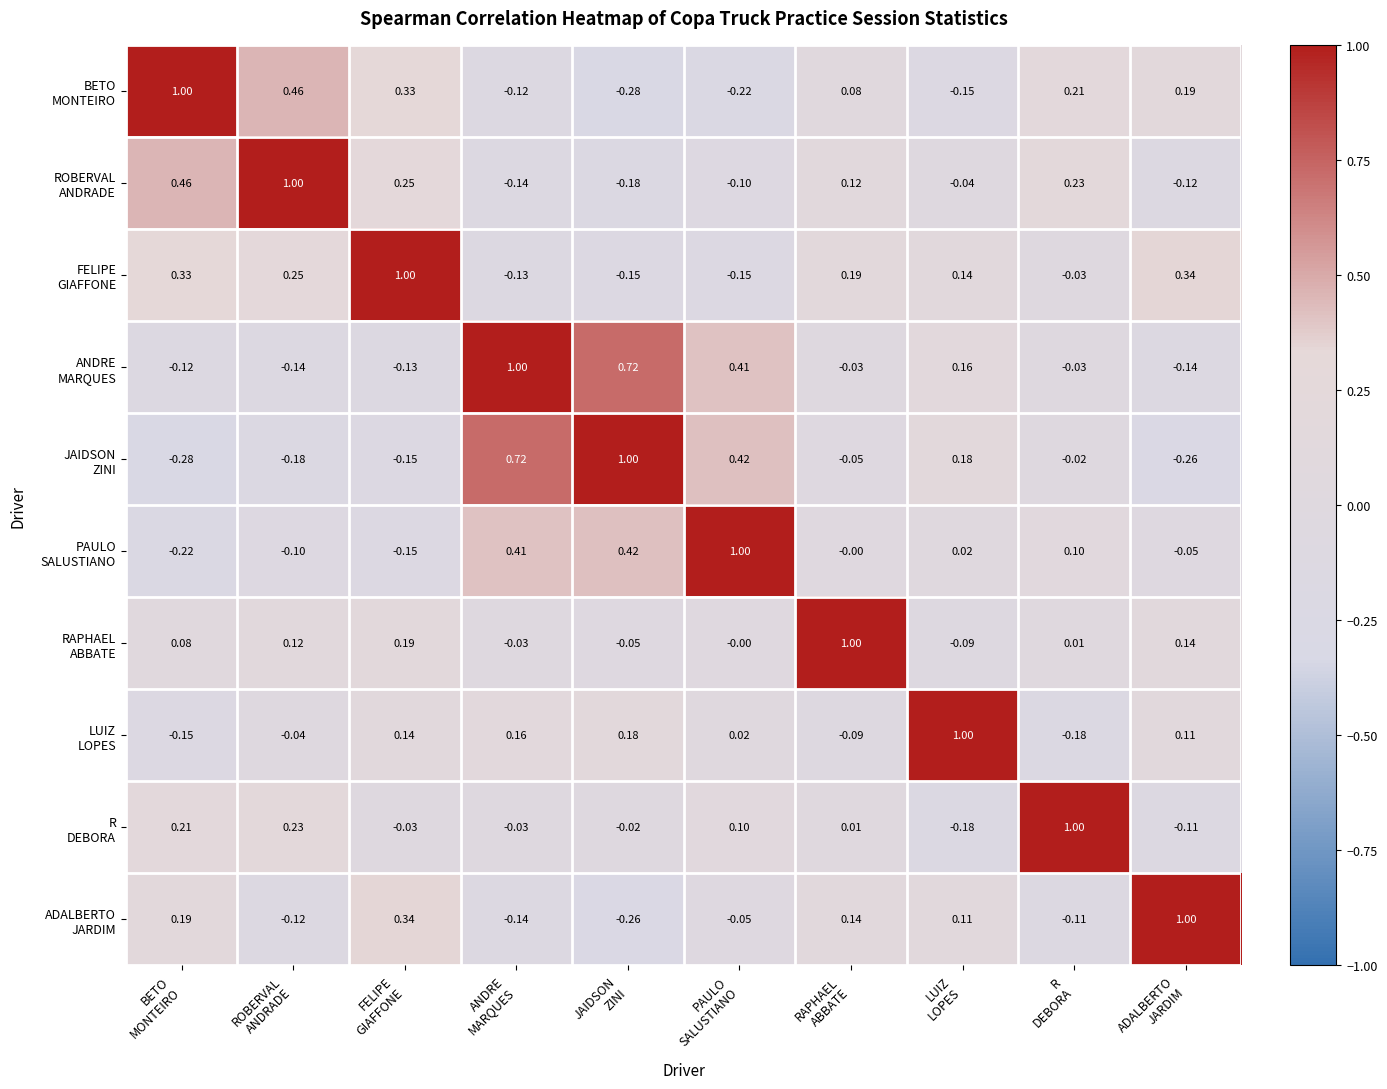

How many distinct data groups are displayed?

10